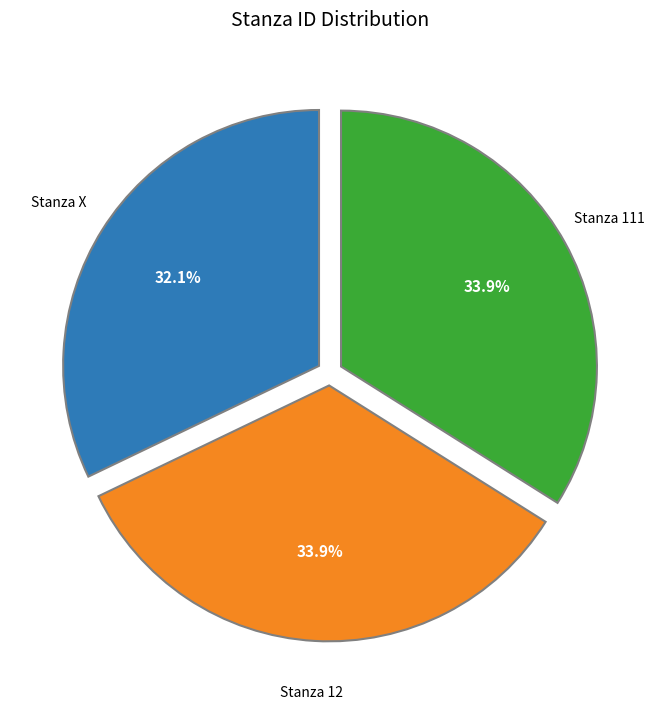

What is the ratio of the value at Stanza X to the value at Stanza 12?

0.9